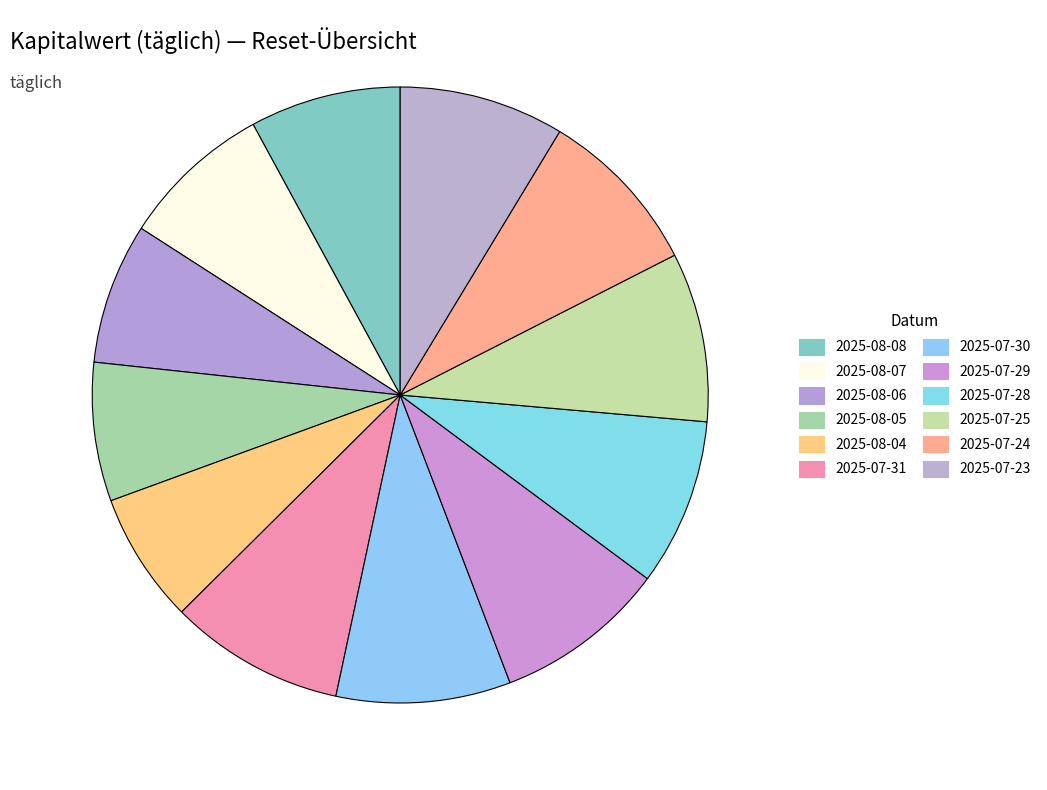

What is the smallest slice in the pie chart?

2025-08-04